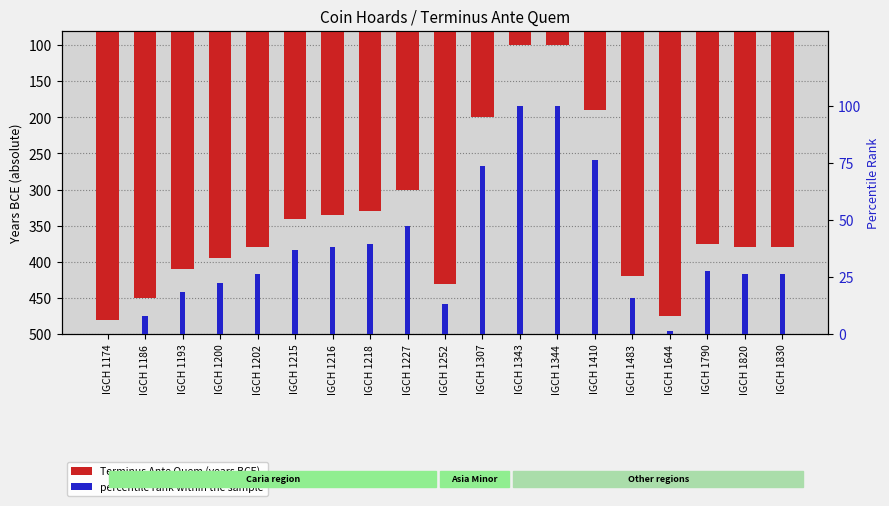

How many data points in Terminus Ante Quem (years BCE) are above 380?

7